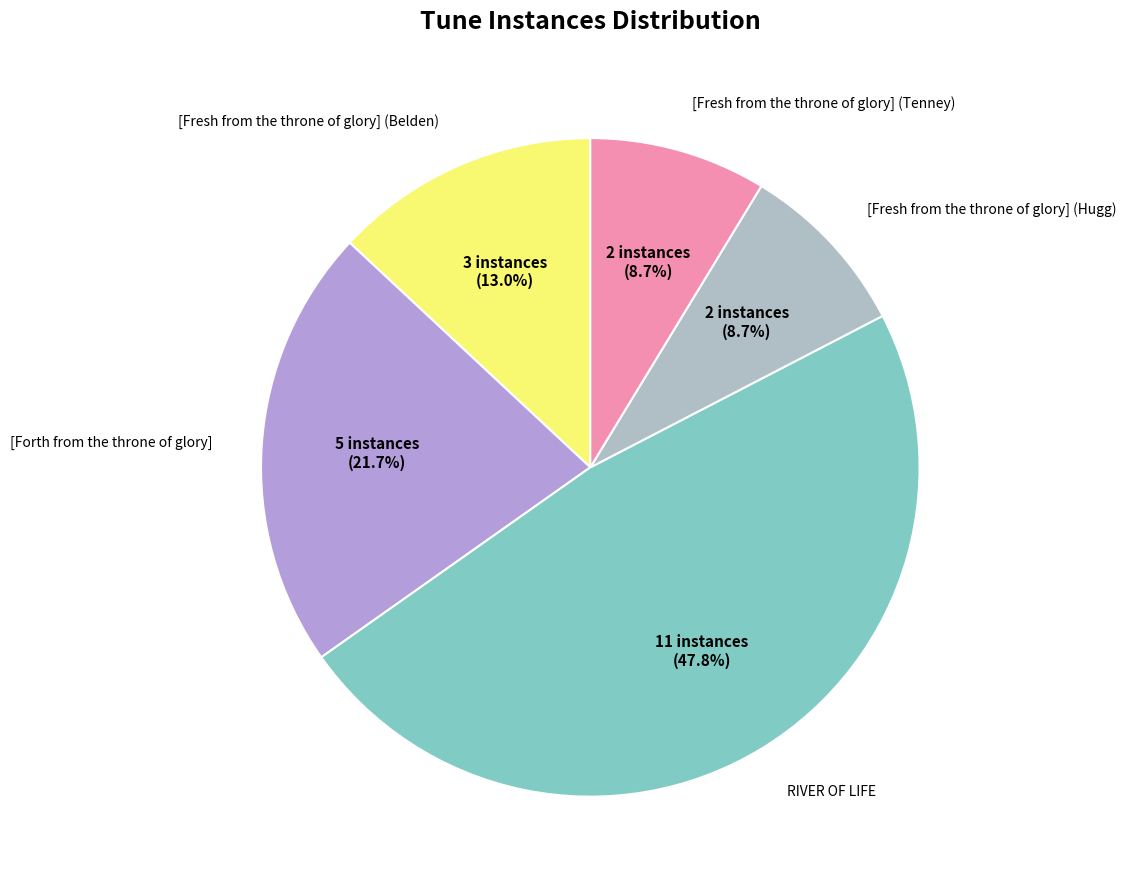

How many slices are in this pie chart?

5